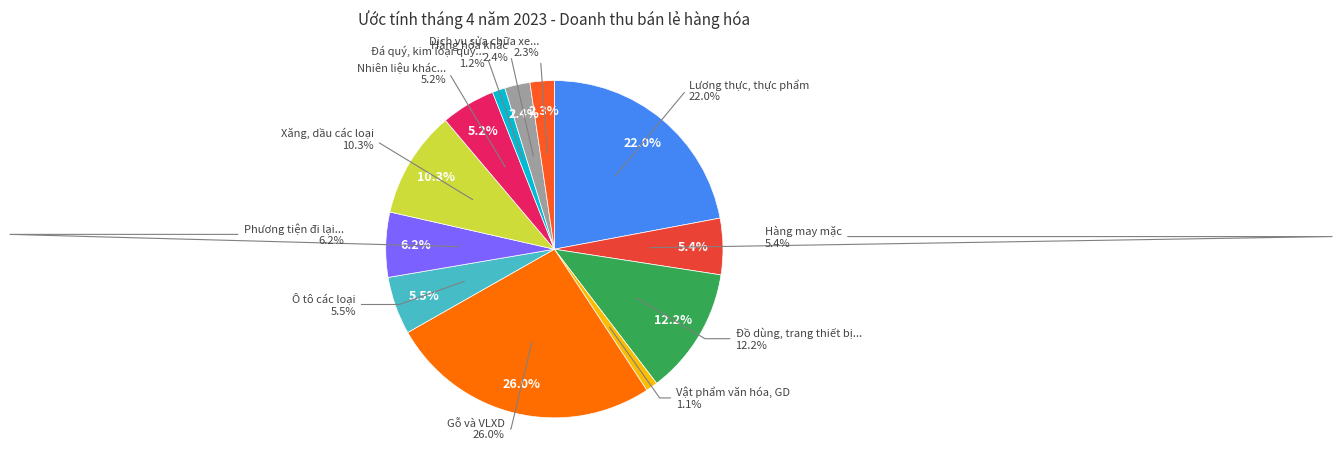

Does Vật phẩm văn hóa, giáo dục represent more than half of the total?

No